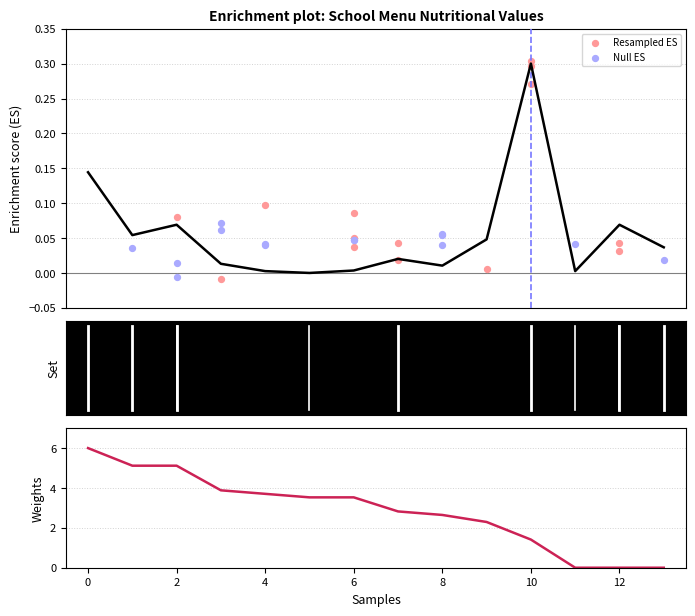

Which series reaches the maximum Y coordinate?

Weights